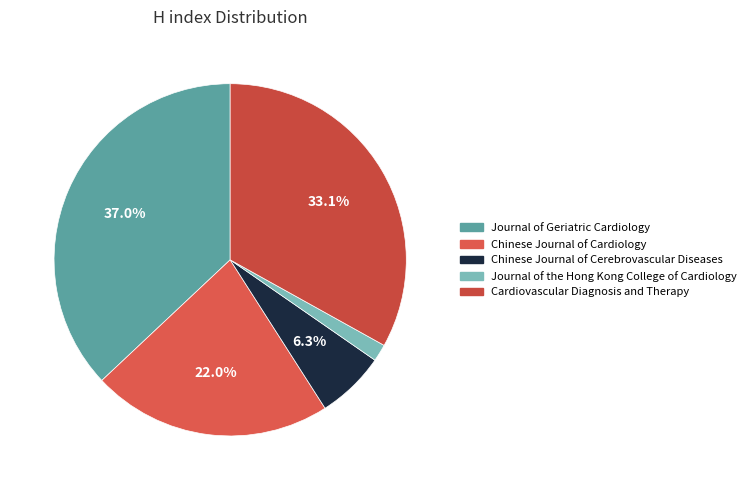

Do Chinese Journal of Cerebrovascular Diseases and Journal of Geriatric Cardiology together represent more than half of the pie?

No